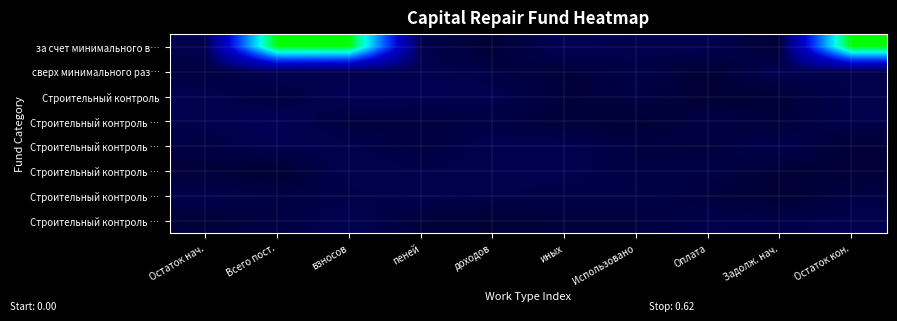

At how many categories does at least one series exceed 0?

10